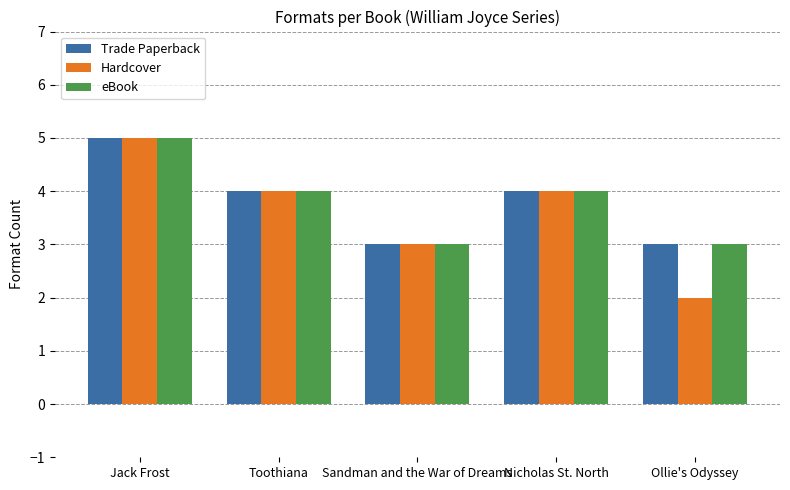

What are all the series names shown in the legend?

Trade Paperback, Hardcover, eBook